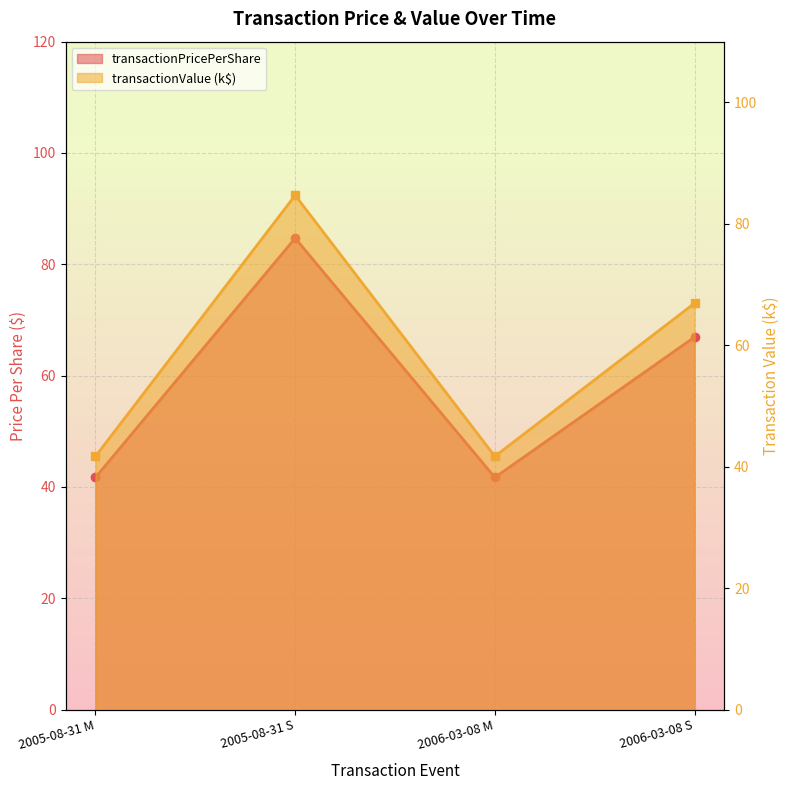

Rank the series at 2005-08-31 S from lowest to highest value.

transactionPricePerShare, transactionValue